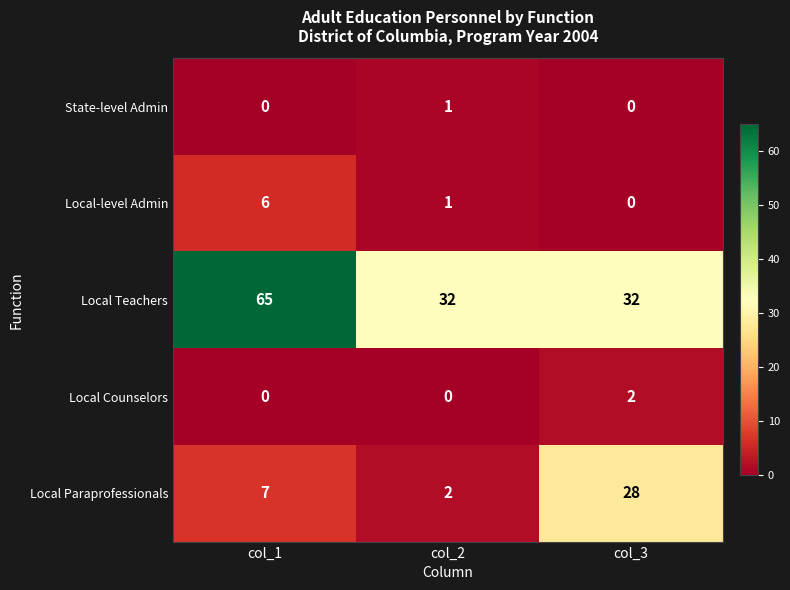

List the series in order of their peak value, lowest first.

State-level Admin, Local Counselors, Local-level Admin, Local Paraprofessionals, Local Teachers